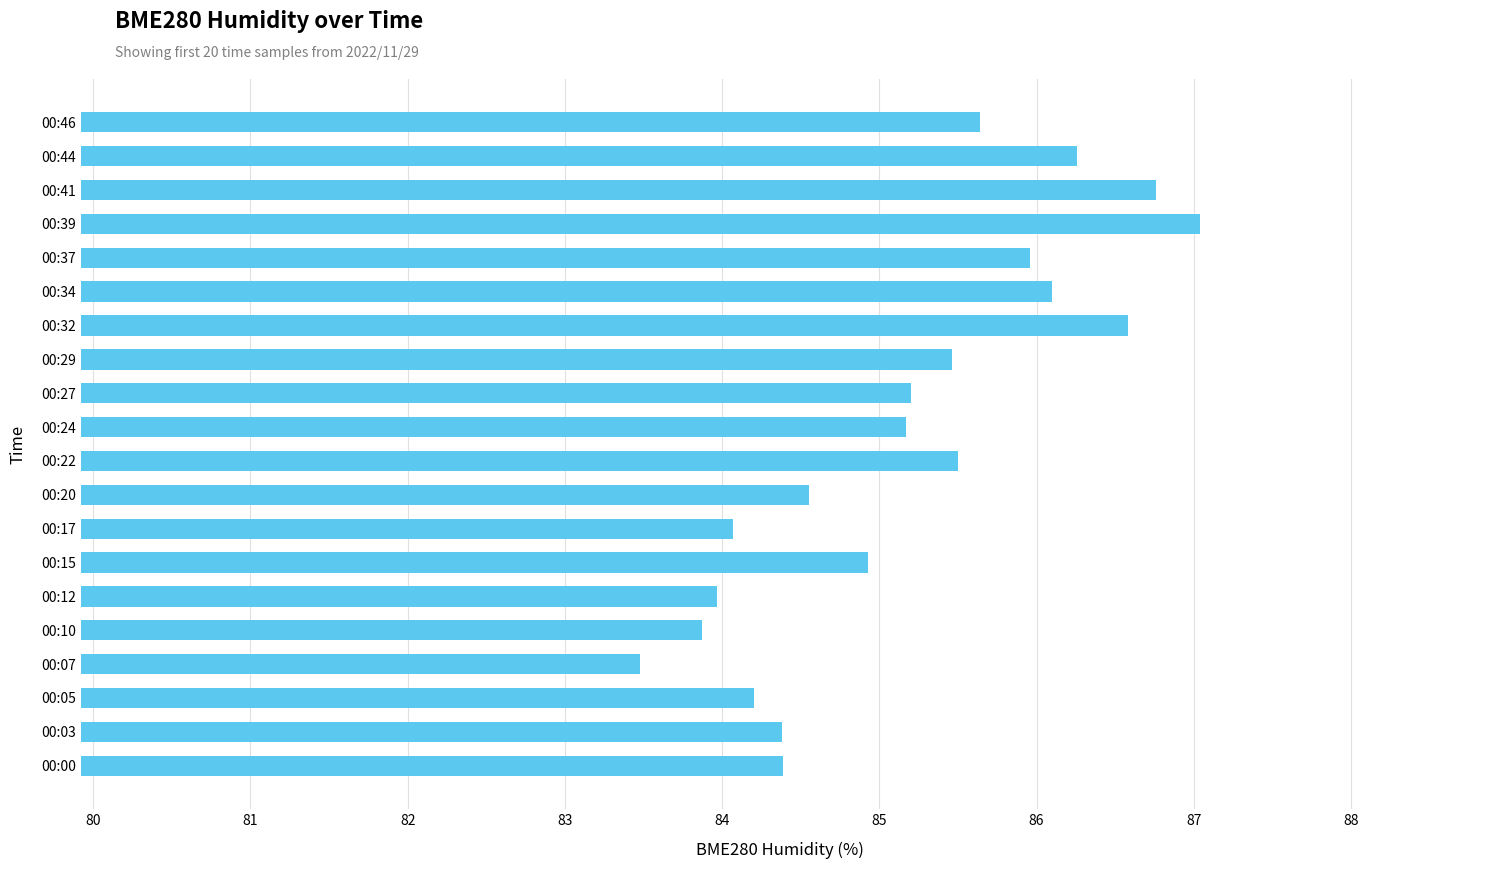

How many series are shown in this chart?

1